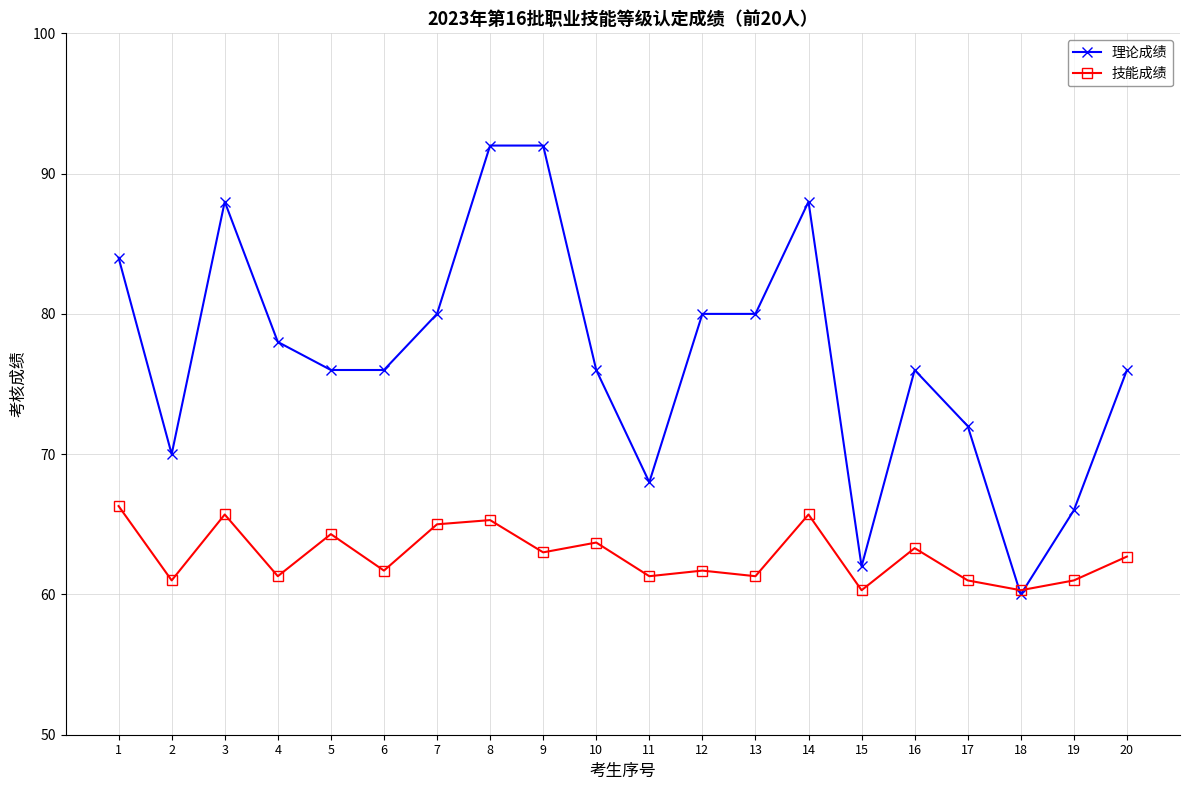

Where do 理论成绩 and 技能成绩 first cross each other?

17 and 18